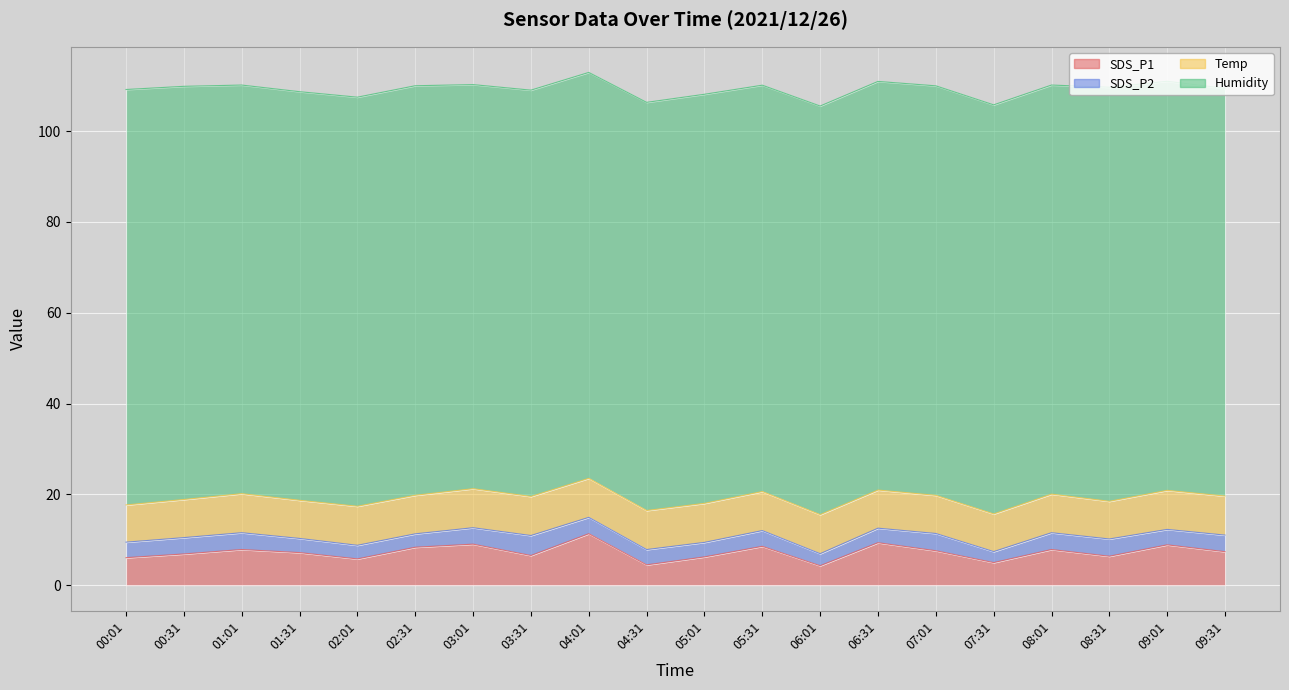

At how many categories does at least one series exceed 74?

20